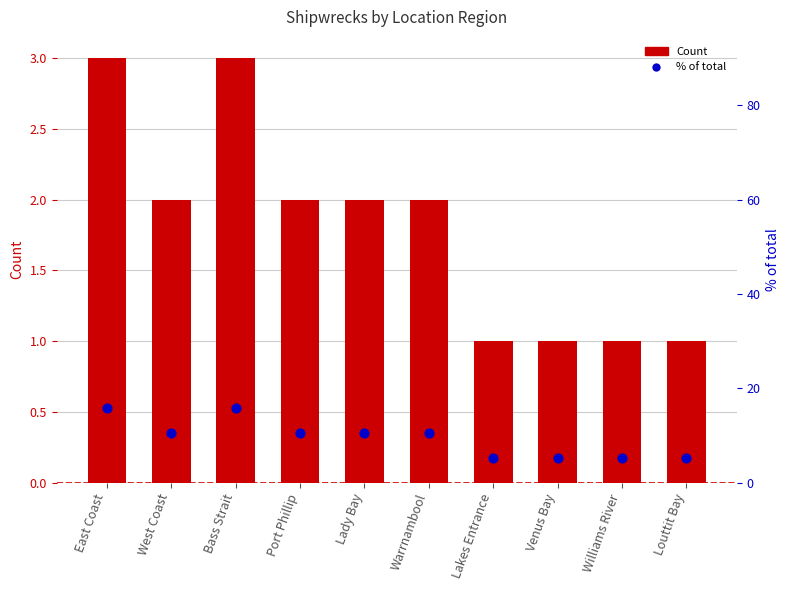

At which category is the sum across all series the highest?

East Coast